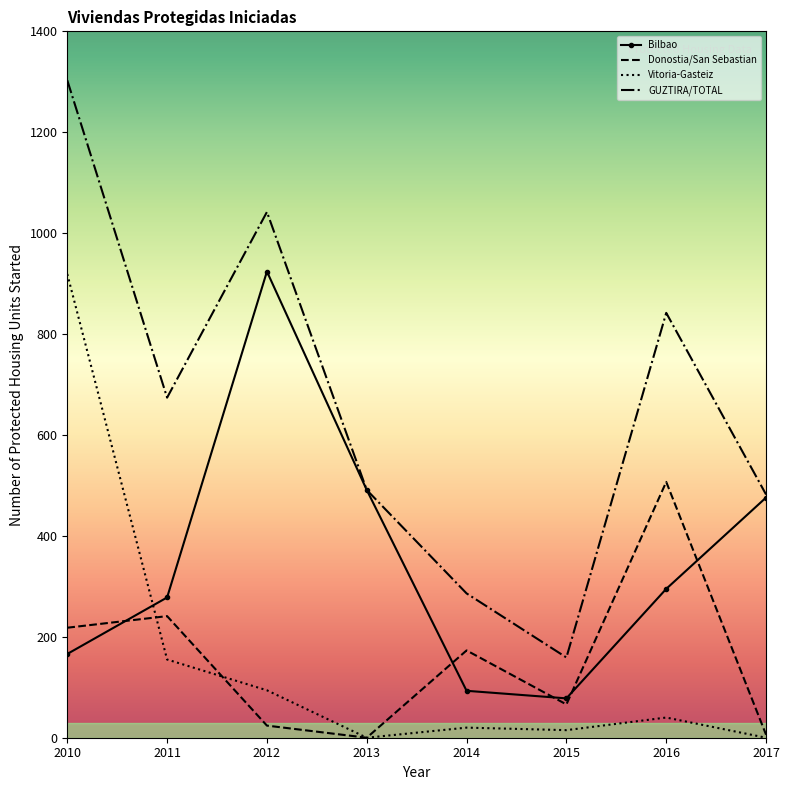

Rank the series at 2014 from highest to lowest value.

GUZTIRA/TOTAL, Donostia/San Sebastian, Bilbao, Vitoria-Gasteiz